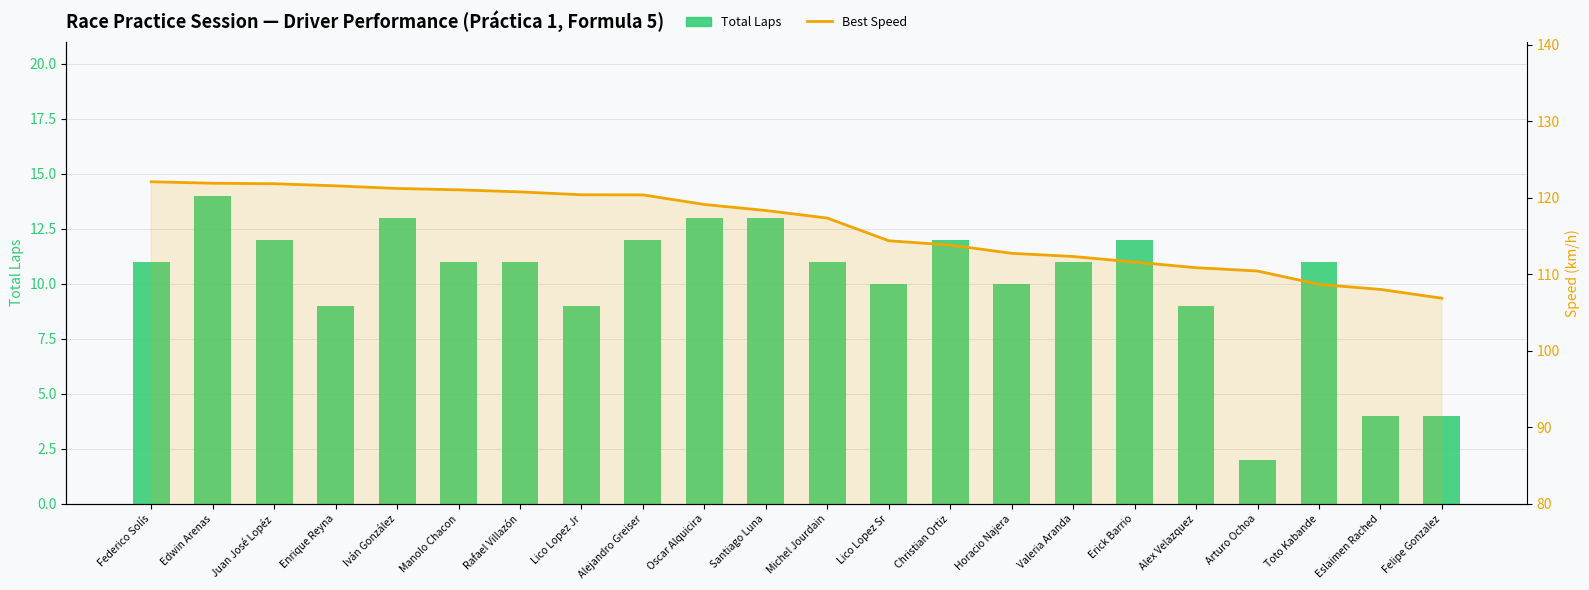

What is the difference between the highest and lowest values at Eslaimen Rached?

104.0